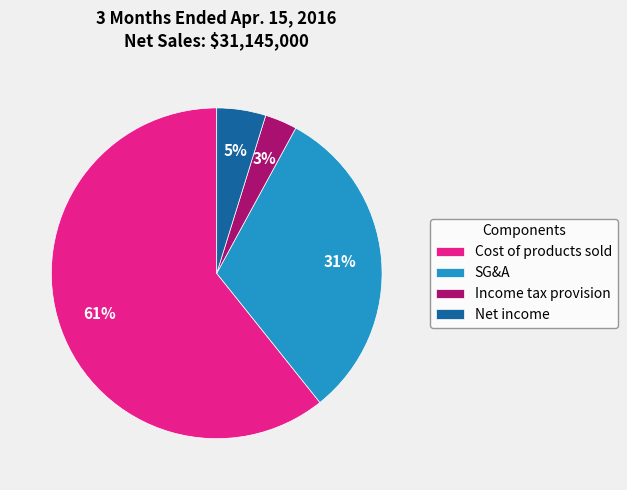

Rank the categories by value from highest to lowest.

Cost of products sold, SG&A, Net income, Income tax provision